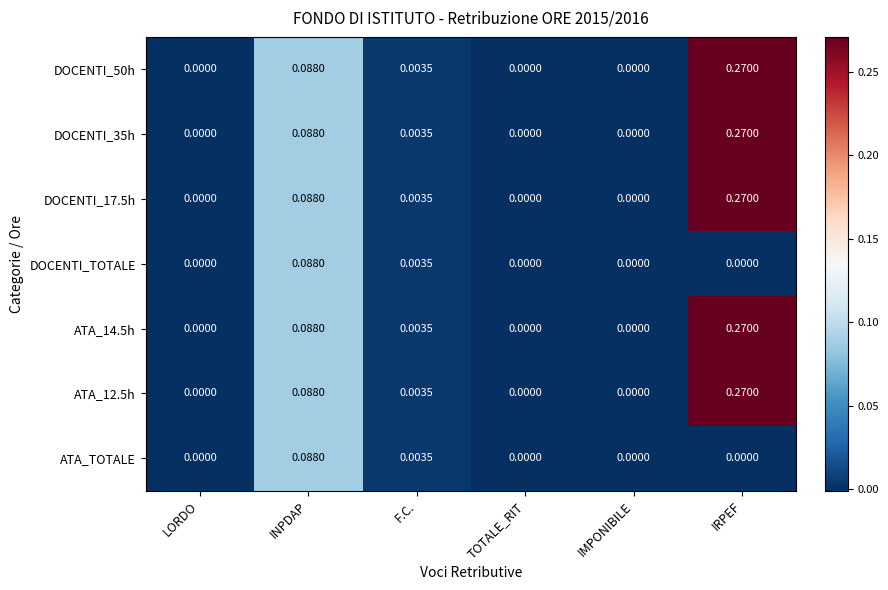

At which category is the sum across all series the highest?

IRPEF